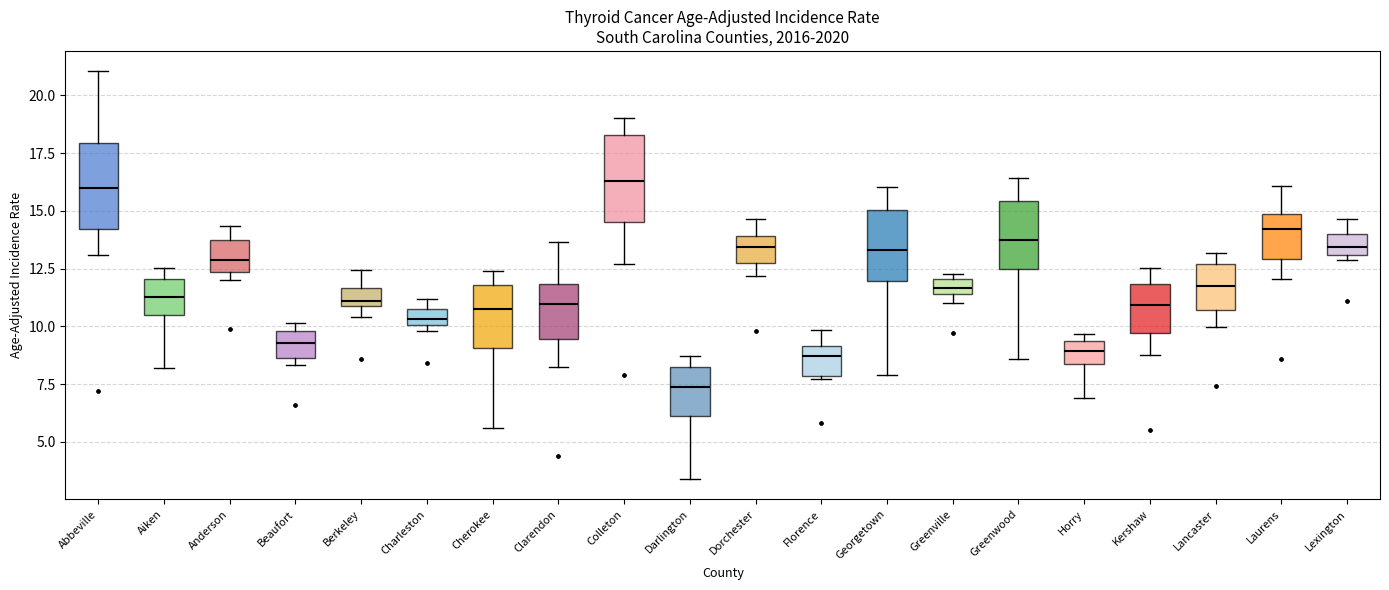

Where does the upper whisker of the box for Dorchester end on the y-axis? The values are not printed on the chart, so give them approximately, as read against the axis.

14.5